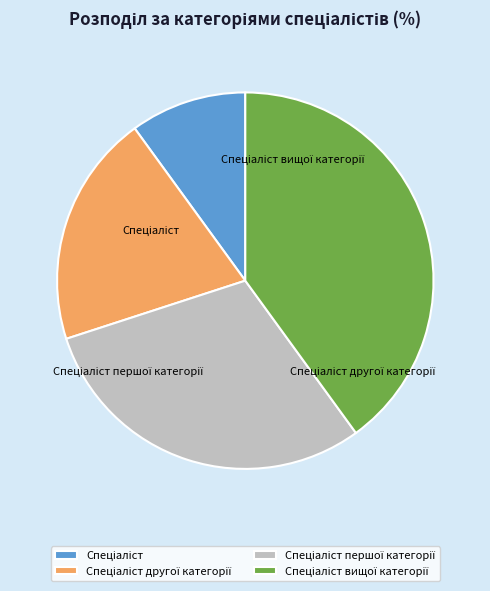

To the nearest percent, what is the combined percentage of Спеціаліст вищої категорії and Спеціаліст другої категорії?

60%